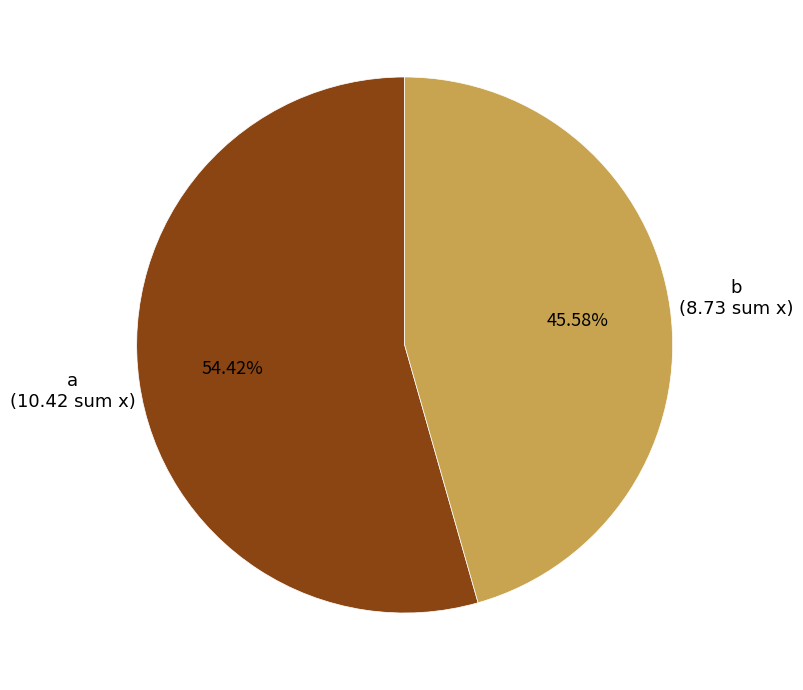

Is there any slice that represents more than half of the pie?

Yes